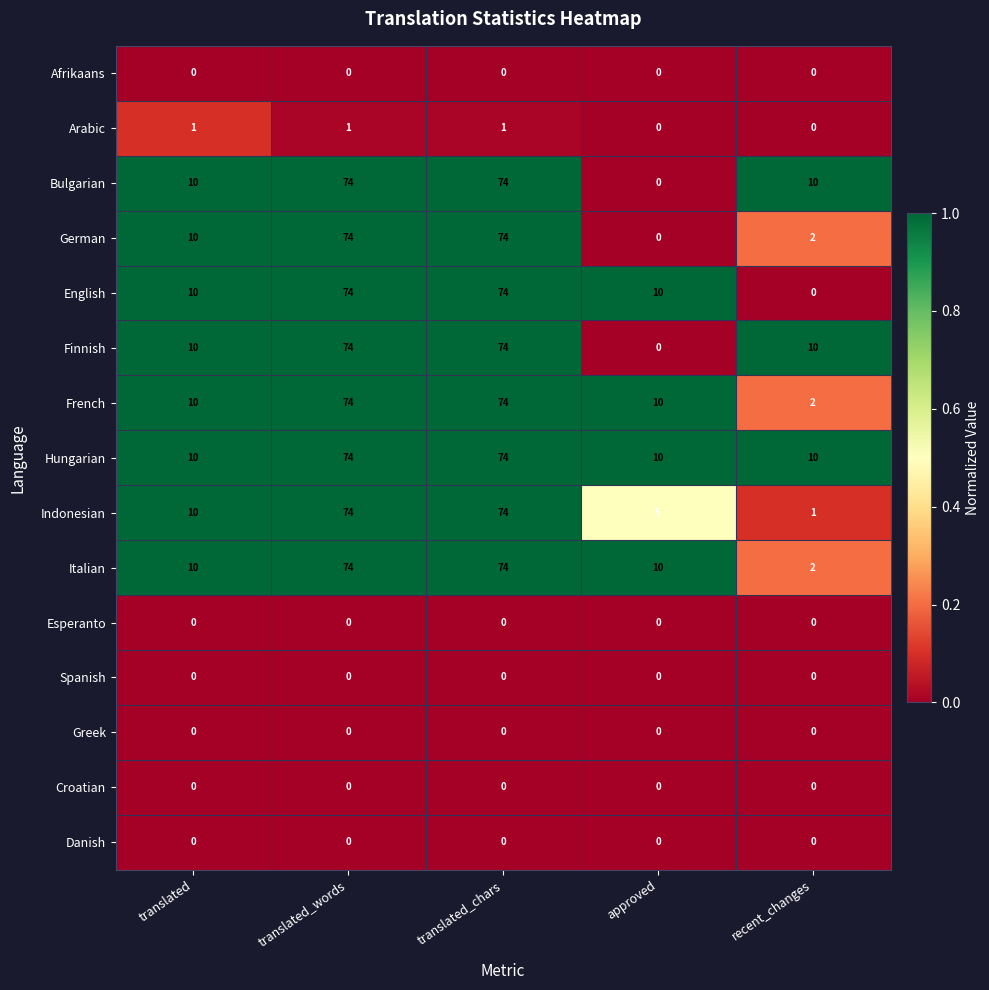

What is the maximum value shown in the chart?

74